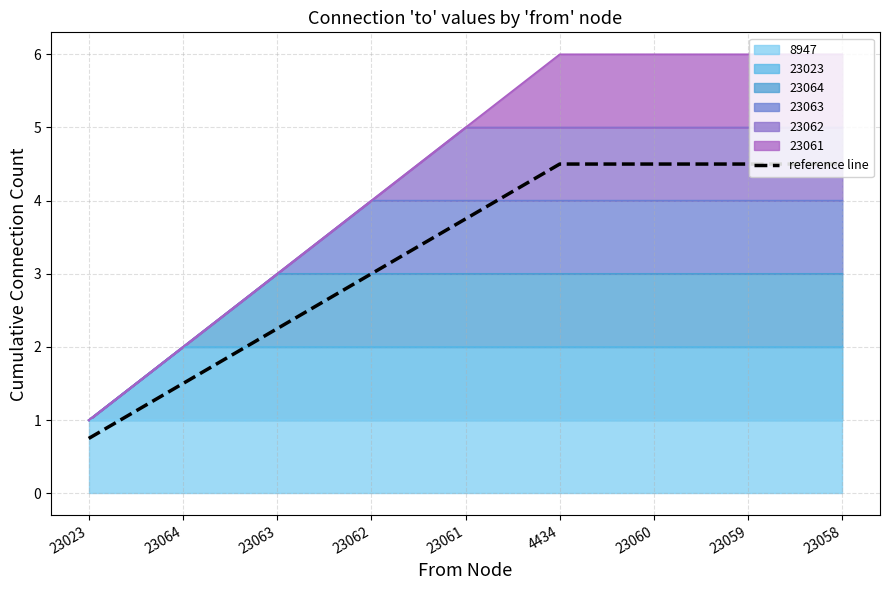

What is the difference between the second highest and minimum values?

3.8